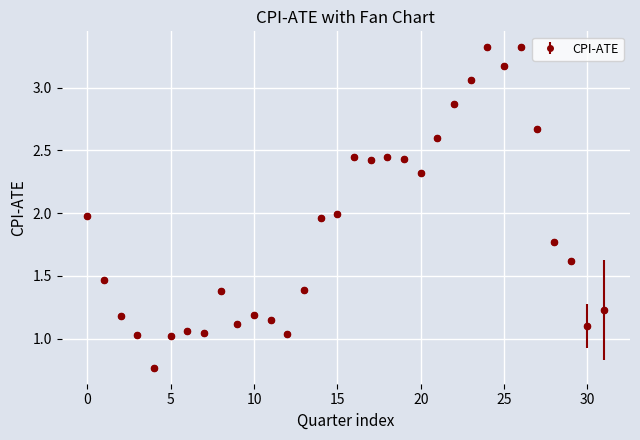

What is the sum of all values?

59.6